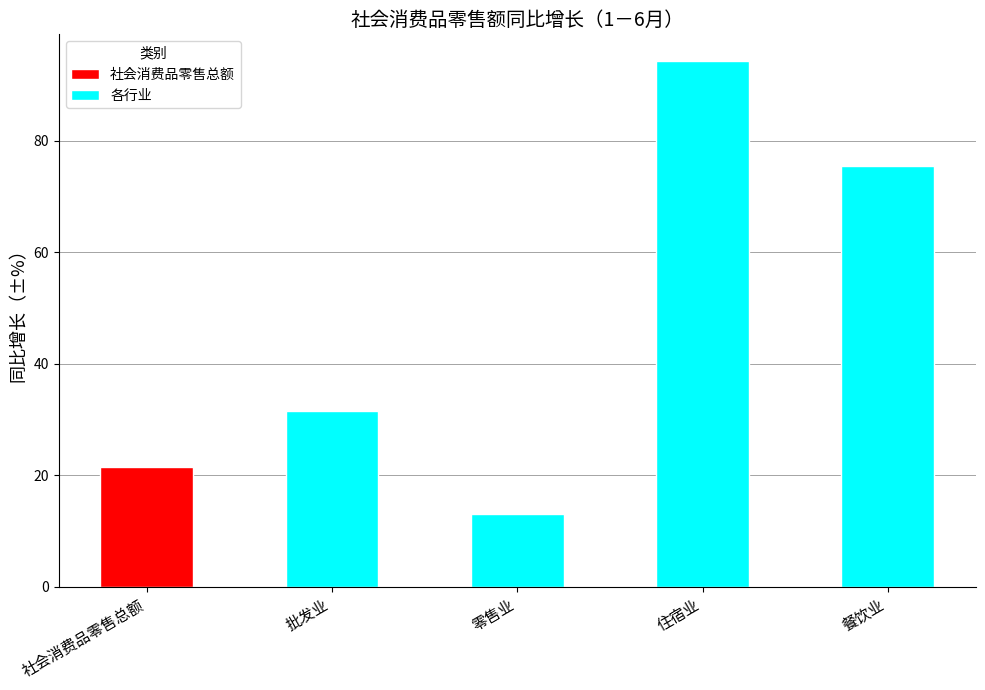

What is the maximum value shown in the chart?

94.4